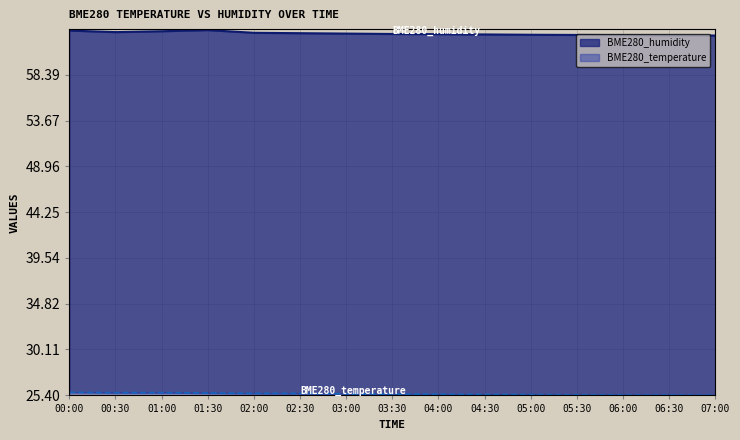

What position from the left is 01:30?

4